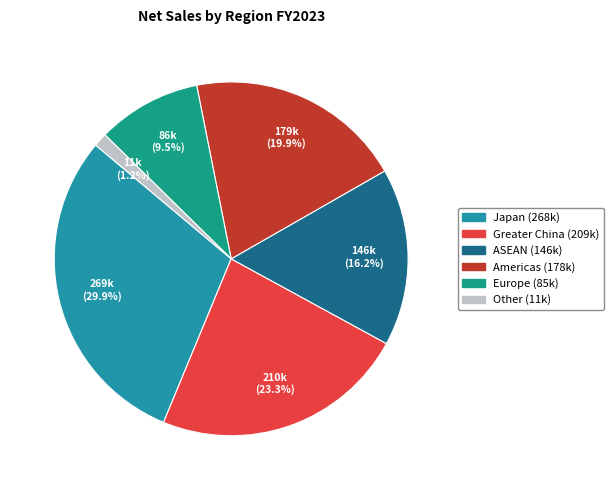

Which category has the smallest portion of the pie?

Other